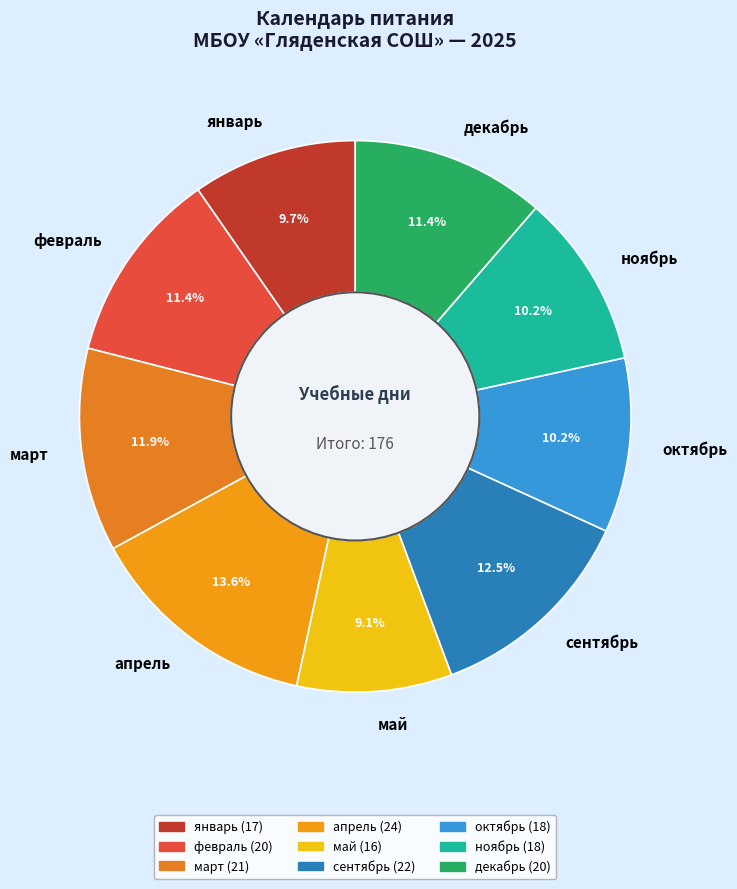

Between февраль and октябрь, which is larger?

февраль